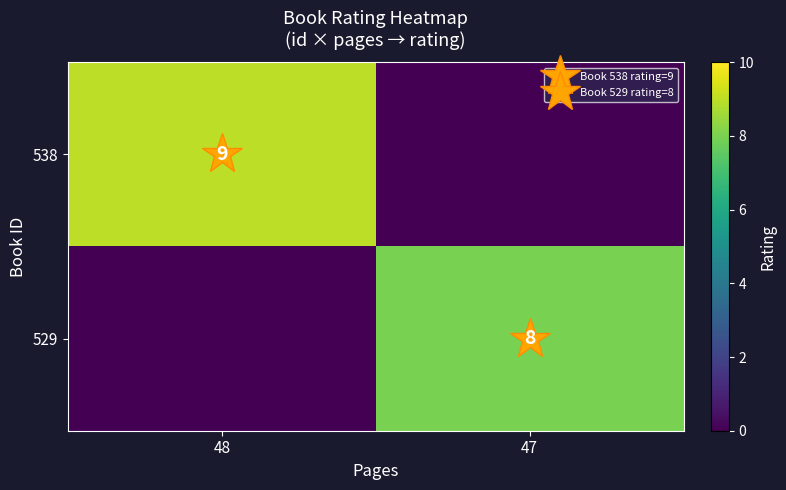

Count the number of data series in this chart.

2